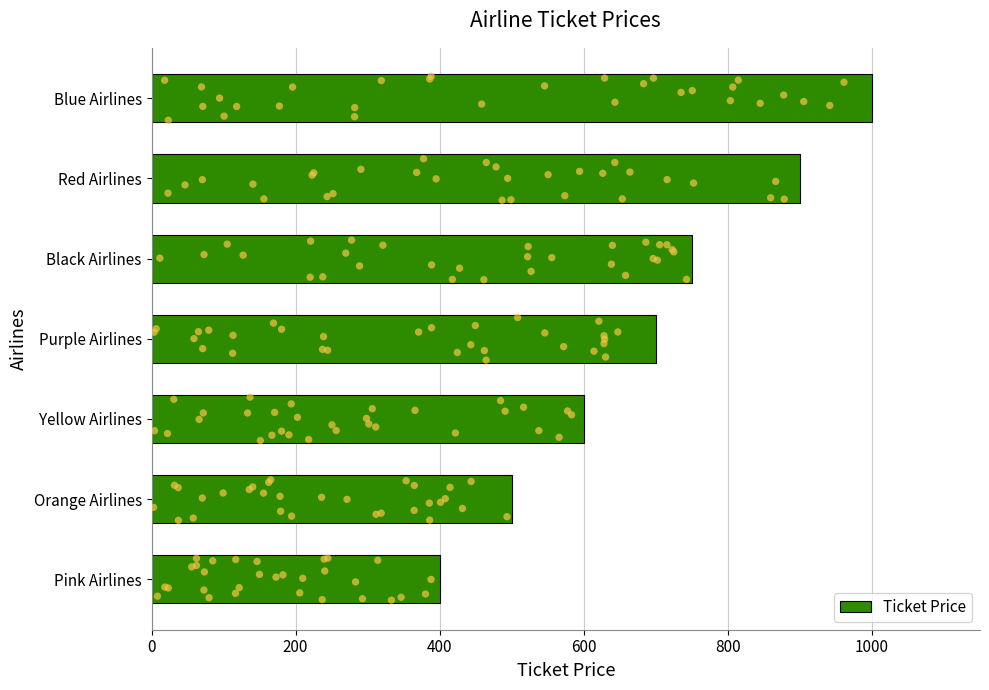

The Ticket Price series shows 700 at Purple Airlines. True or false?

True